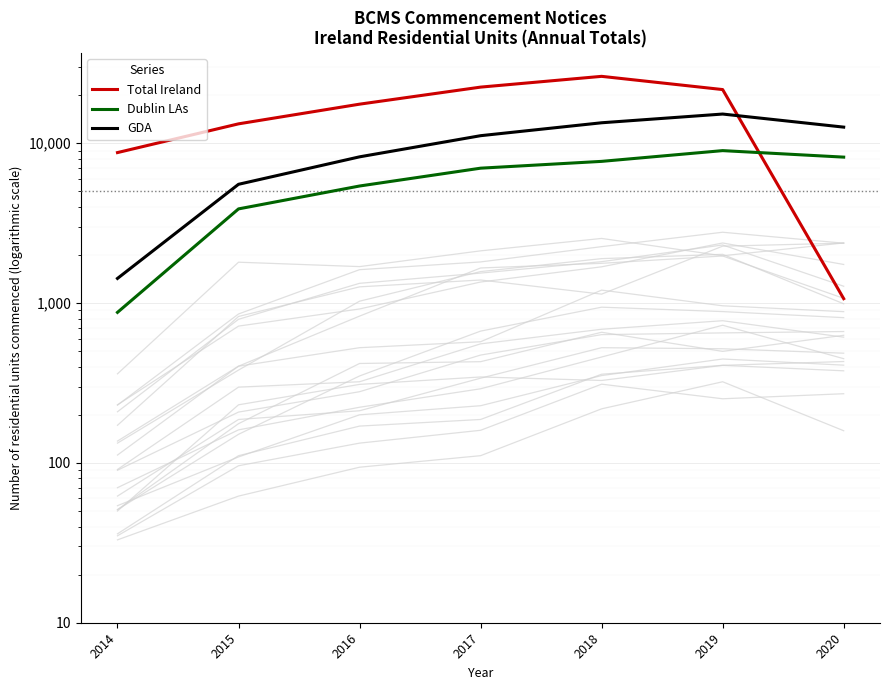

Which series has the widest spread of values?

Total Ireland